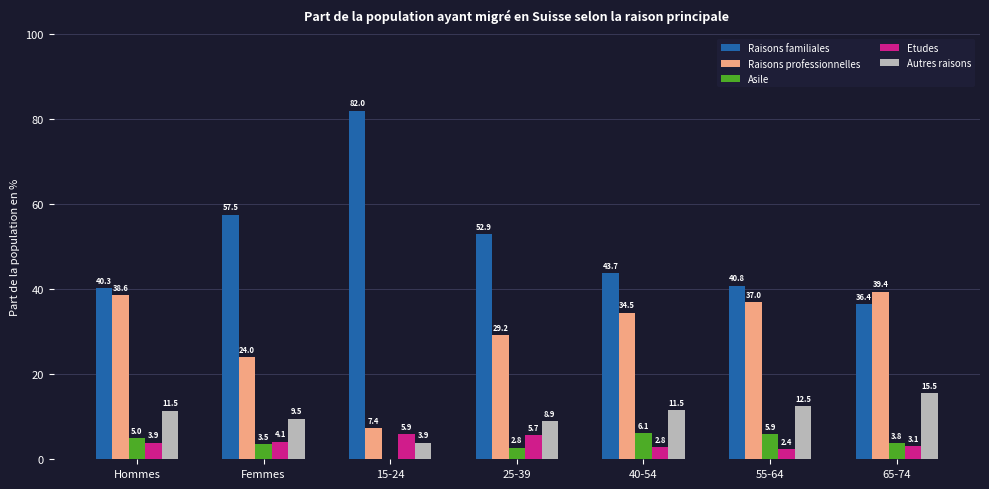

Between 15-24 and 25-39, which series saw the biggest shift?

Raisons familiales